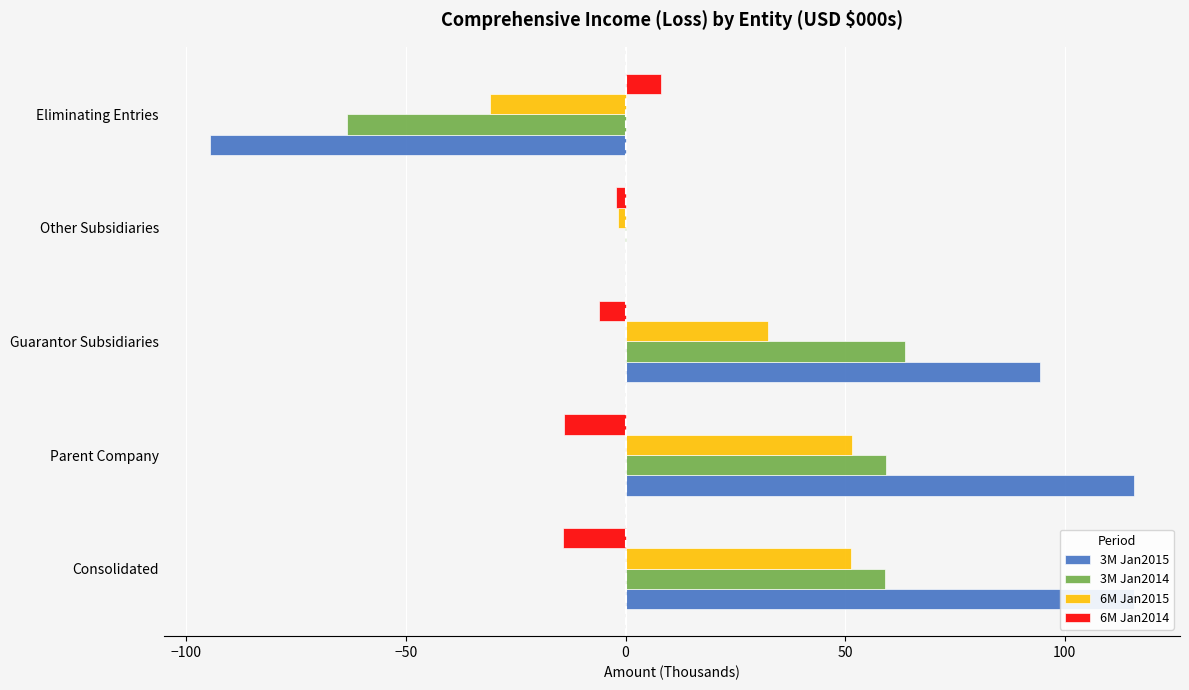

Which series has the largest total across all categories?

3M Jan2015